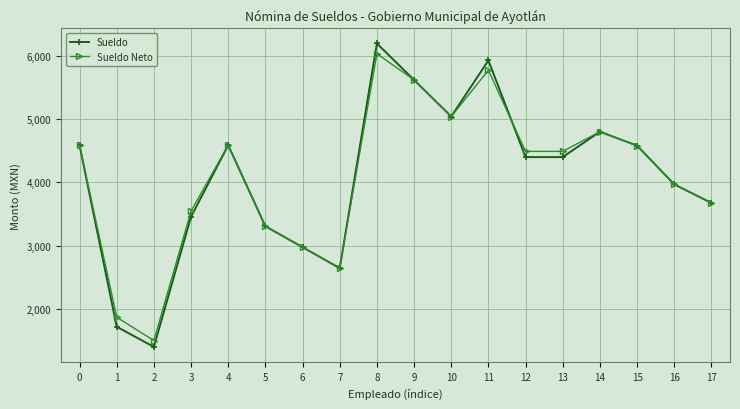

The Sueldo series shows 2646.0 at 7. True or false?

True